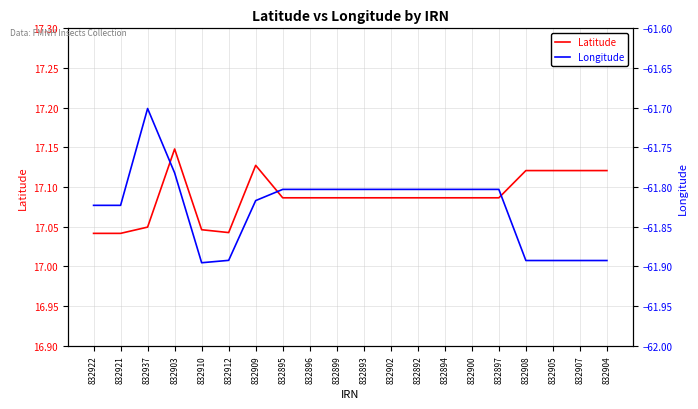

What is the label of the 11th point from the right?

832899